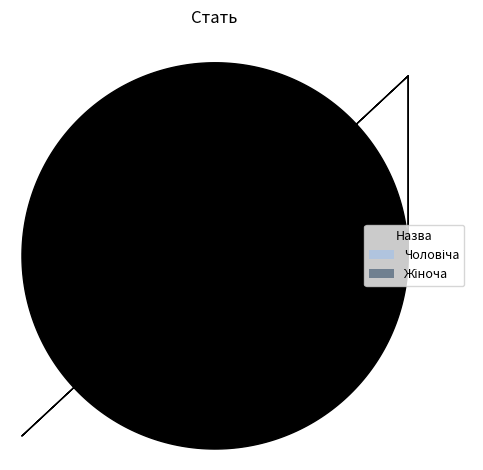

Is there a majority slice in this chart?

Yes